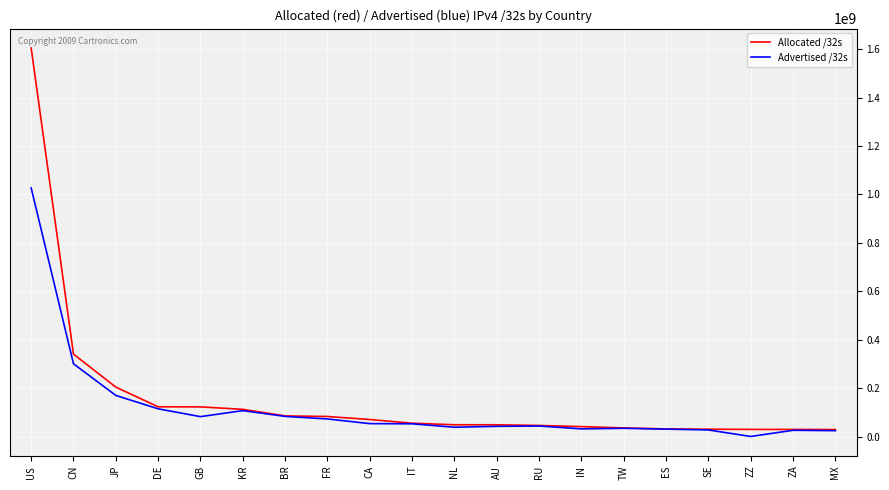

What is the difference between the second highest and second lowest values in the Allocated /32s series?

311067648